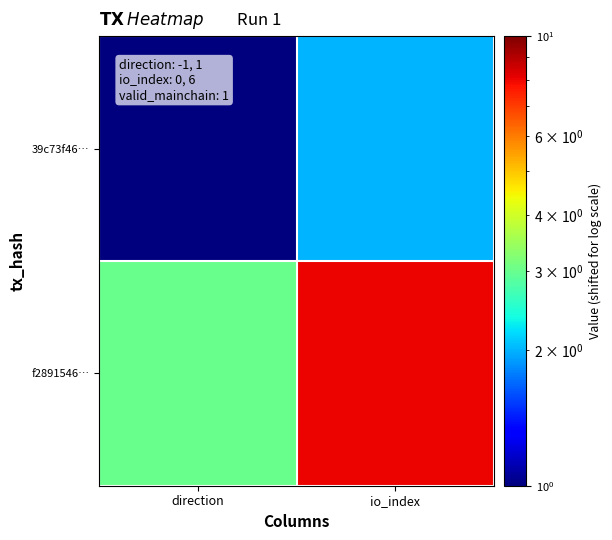

Which series has the largest range (max minus min)?

f2891546…